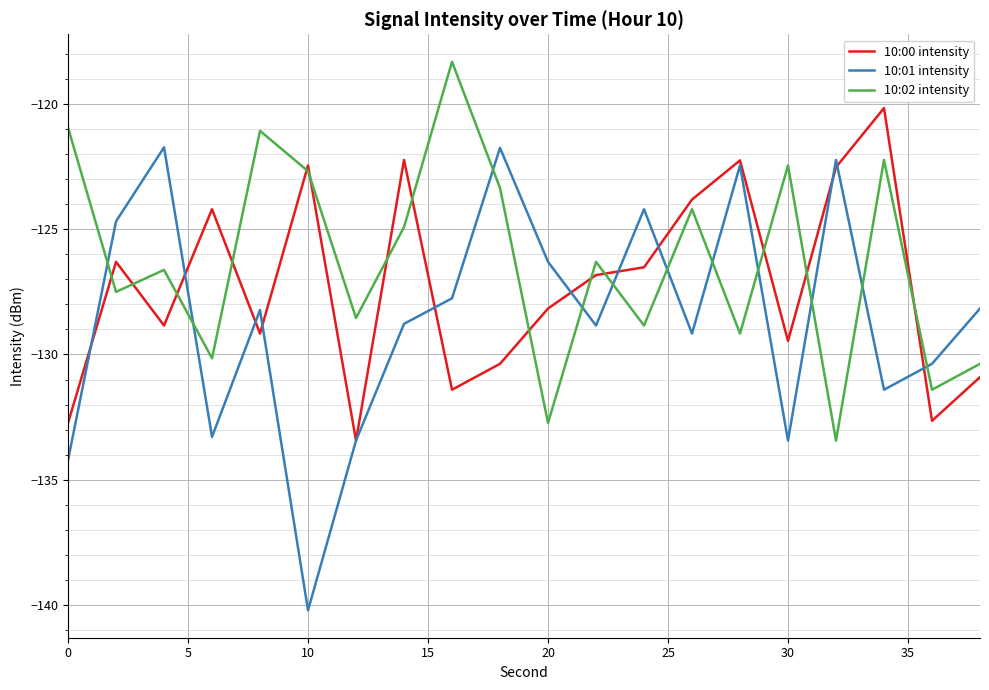

True or false: 10:02 intensity and 10:01 intensity cross at least once.

True